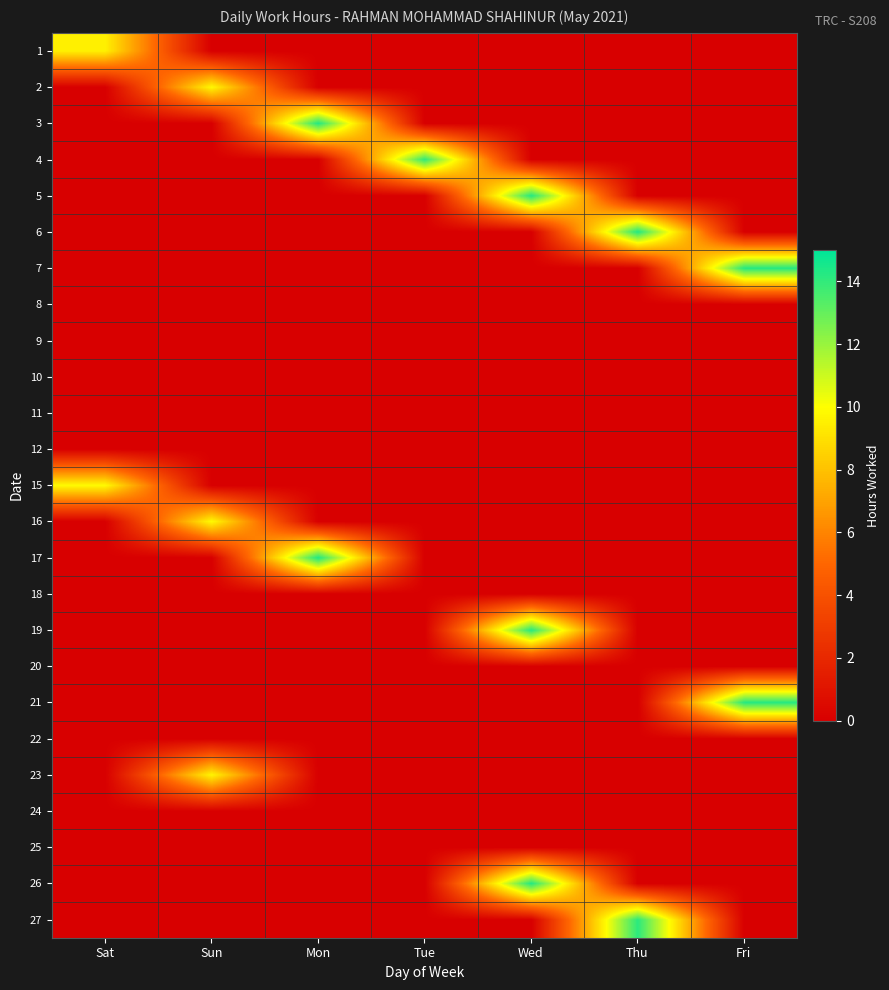

Reading left to right, extract all data points from this chart.

1: Sat=9.6	Sun=0.0	Mon=0.0	Tue=0.0	Wed=0.0	Thu=0.0	Fri=0.0
2: Sat=0.0	Sun=9.8	Mon=0.0	Tue=0.0	Wed=0.0	Thu=0.0	Fri=0.0
3: Sat=0.0	Sun=0.0	Mon=14.3	Tue=0.0	Wed=0.0	Thu=0.0	Fri=0.0
4: Sat=0.0	Sun=0.0	Mon=0.0	Tue=14.0	Wed=0.0	Thu=0.0	Fri=0.0
5: Sat=0.0	Sun=0.0	Mon=0.0	Tue=0.0	Wed=14.3	Thu=0.0	Fri=0.0
6: Sat=0.0	Sun=0.0	Mon=0.0	Tue=0.0	Wed=0.0	Thu=14.3	Fri=0.0
7: Sat=0.0	Sun=0.0	Mon=0.0	Tue=0.0	Wed=0.0	Thu=0.0	Fri=14.3
8: Sat=0.0	Sun=0.0	Mon=0.0	Tue=0.0	Wed=0.0	Thu=0.0	Fri=0.0
9: Sat=0.0	Sun=0.0	Mon=0.0	Tue=0.0	Wed=0.0	Thu=0.0	Fri=0.0
10: Sat=0.0	Sun=0.0	Mon=0.0	Tue=0.0	Wed=0.0	Thu=0.0	Fri=0.0
11: Sat=0.0	Sun=0.0	Mon=0.0	Tue=0.0	Wed=0.0	Thu=0.0	Fri=0.0
12: Sat=0.0	Sun=0.0	Mon=0.0	Tue=0.0	Wed=0.0	Thu=0.0	Fri=0.0
15: Sat=9.9	Sun=0.0	Mon=0.0	Tue=0.0	Wed=0.0	Thu=0.0	Fri=0.0
16: Sat=0.0	Sun=9.9	Mon=0.0	Tue=0.0	Wed=0.0	Thu=0.0	Fri=0.0
17: Sat=0.0	Sun=0.0	Mon=14.4	Tue=0.0	Wed=0.0	Thu=0.0	Fri=0.0
18: Sat=0.0	Sun=0.0	Mon=0.0	Tue=0.0	Wed=0.0	Thu=0.0	Fri=0.0
19: Sat=0.0	Sun=0.0	Mon=0.0	Tue=0.0	Wed=14.2	Thu=0.0	Fri=0.0
20: Sat=0.0	Sun=0.0	Mon=0.0	Tue=0.0	Wed=0.0	Thu=0.0	Fri=0.0
21: Sat=0.0	Sun=0.0	Mon=0.0	Tue=0.0	Wed=0.0	Thu=0.0	Fri=14.2
22: Sat=0.0	Sun=0.0	Mon=0.0	Tue=0.0	Wed=0.0	Thu=0.0	Fri=0.0
23: Sat=0.0	Sun=9.7	Mon=0.0	Tue=0.0	Wed=0.0	Thu=0.0	Fri=0.0
24: Sat=0.0	Sun=0.0	Mon=0.0	Tue=0.0	Wed=0.0	Thu=0.0	Fri=0.0
25: Sat=0.0	Sun=0.0	Mon=0.0	Tue=0.0	Wed=0.0	Thu=0.0	Fri=0.0
26: Sat=0.0	Sun=0.0	Mon=0.0	Tue=0.0	Wed=14.3	Thu=0.0	Fri=0.0
27: Sat=0.0	Sun=0.0	Mon=0.0	Tue=0.0	Wed=0.0	Thu=14.1	Fri=0.0